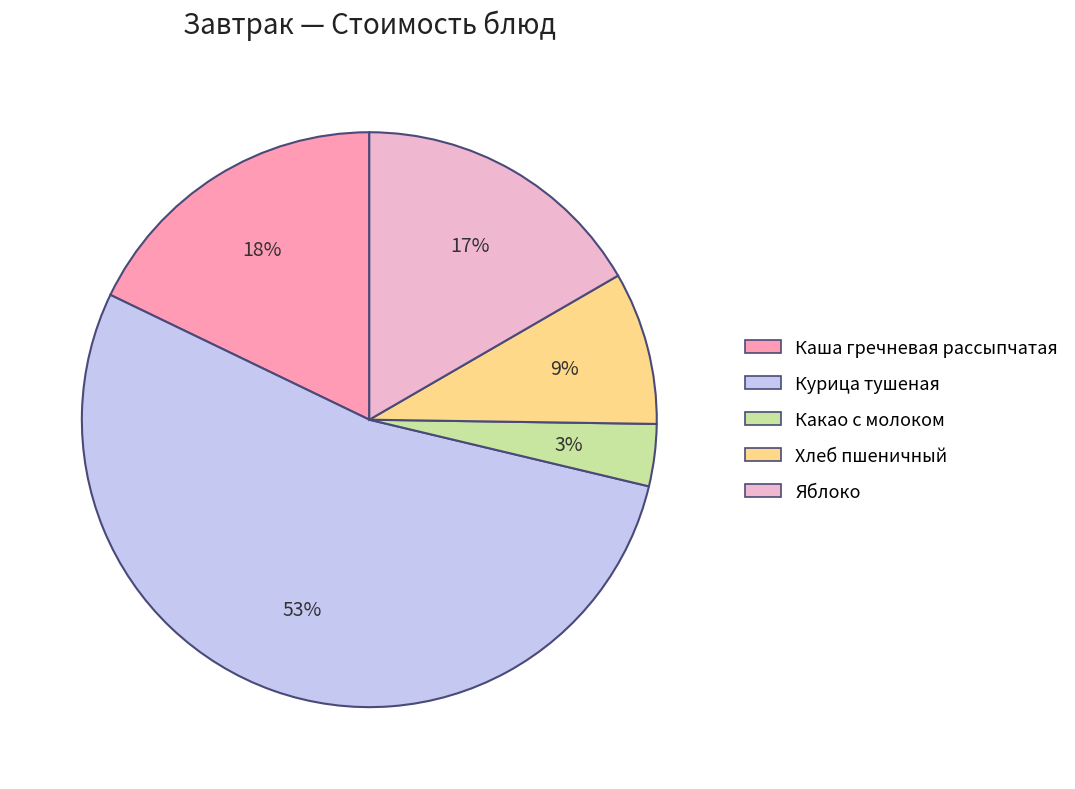

Between Каша гречневая рассыпчатая and Курица тушеная, which is larger?

Курица тушеная